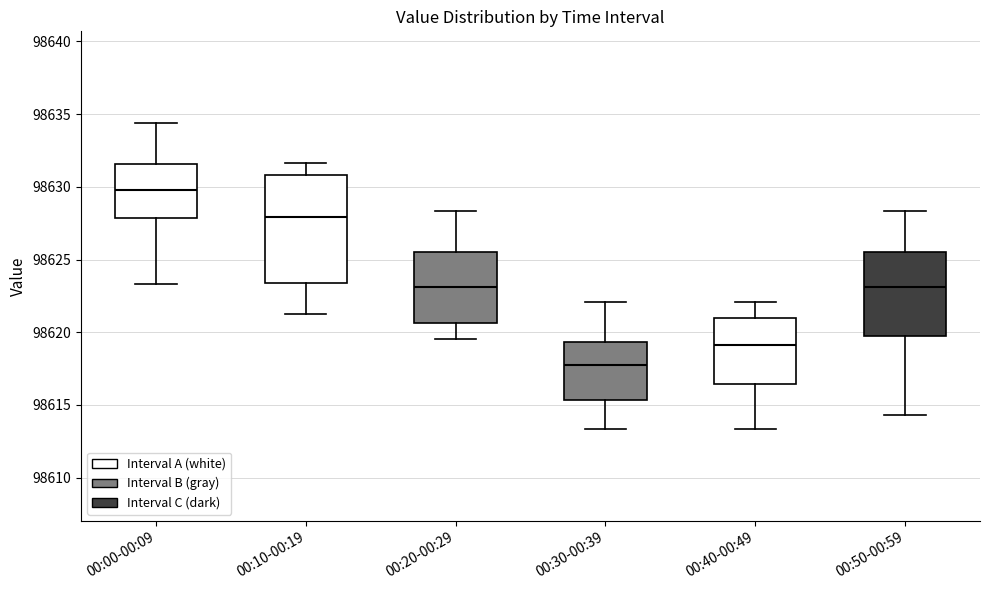

Which box's median line is the lowest?

00:30-00:39